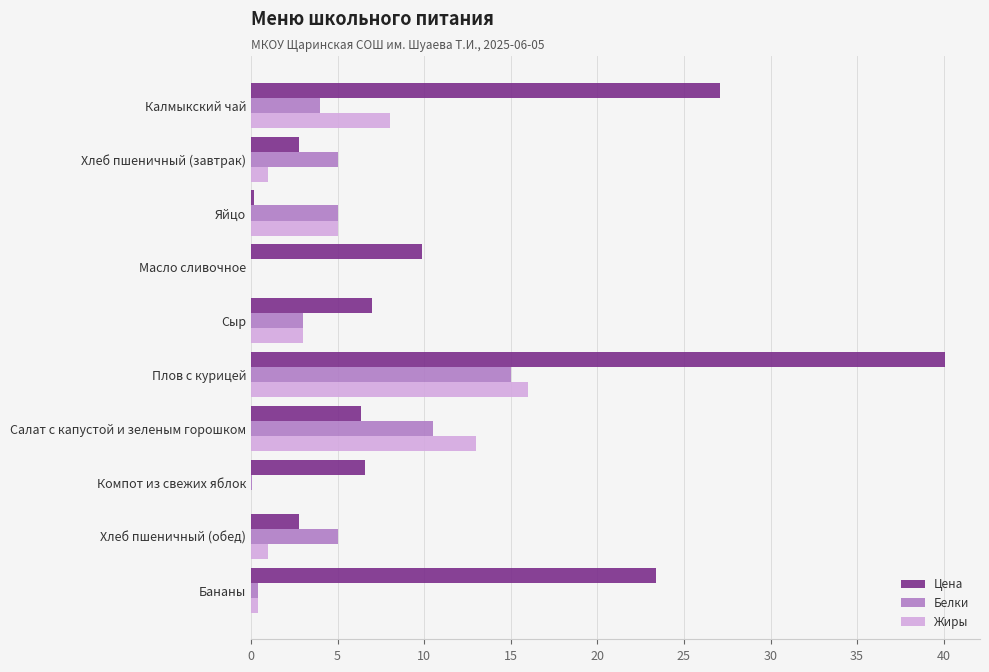

The Цена series shows 27.1 at Калмыкский чай. True or false?

True